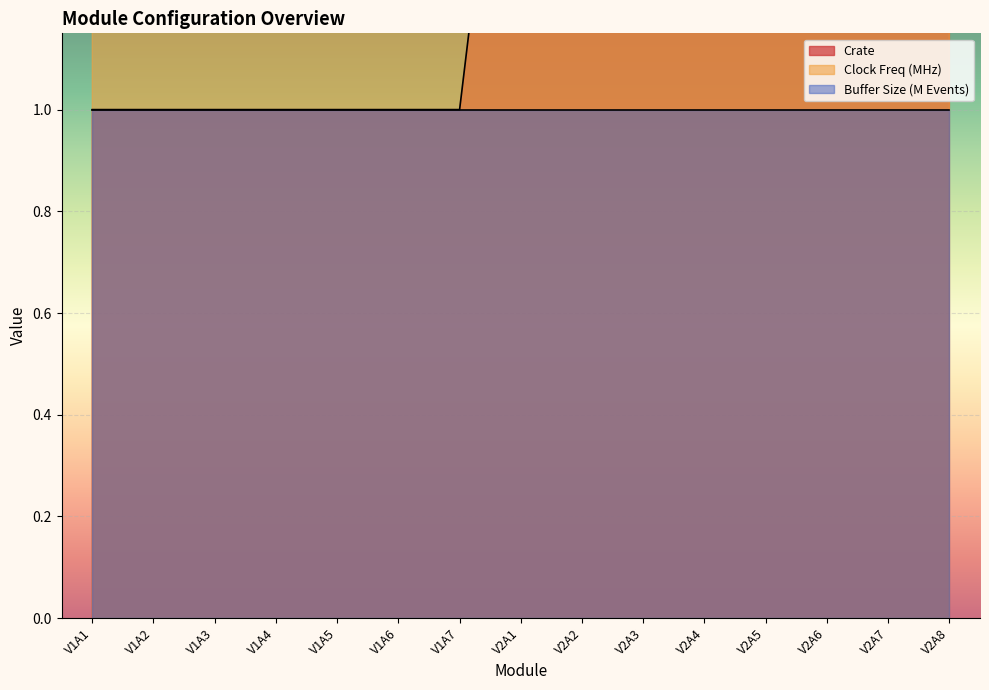

What is the label of the 7th point from the left?

V1A7